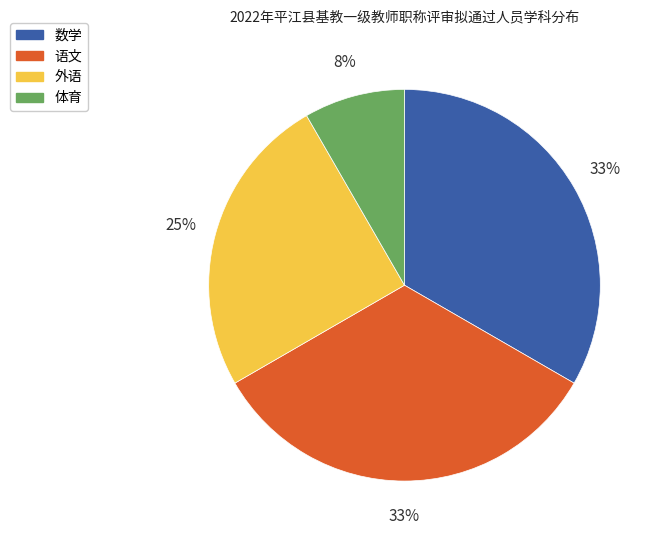

To the nearest percent, what is the difference between the largest and smallest slice percentages?

25%